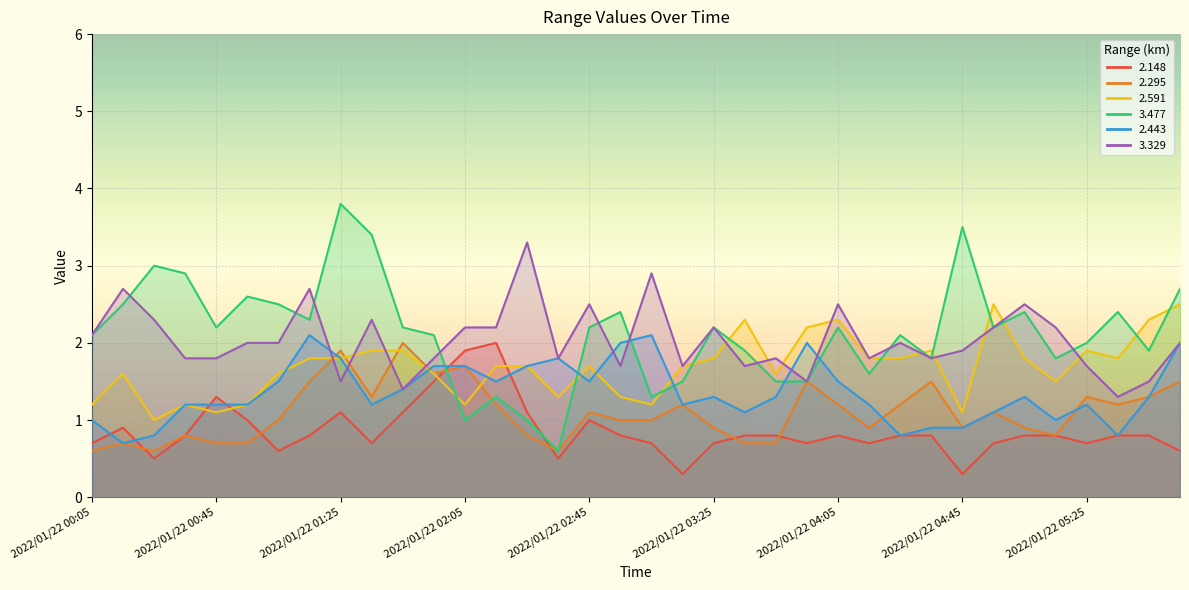

What position from the left is 2022/01/22 03:55?

24